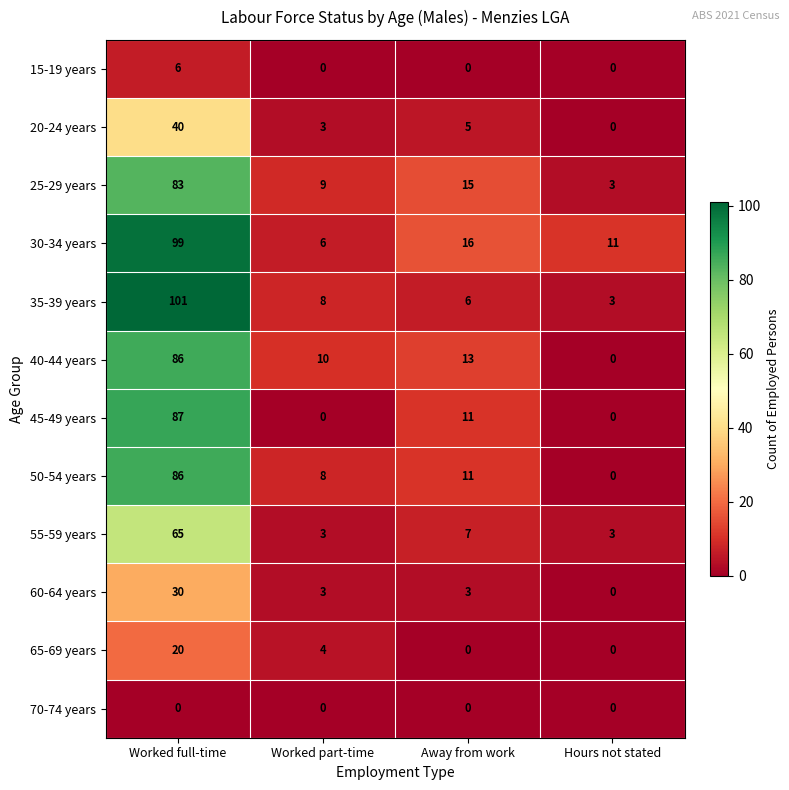

What is the difference between the highest and lowest values at Worked full-time?

101